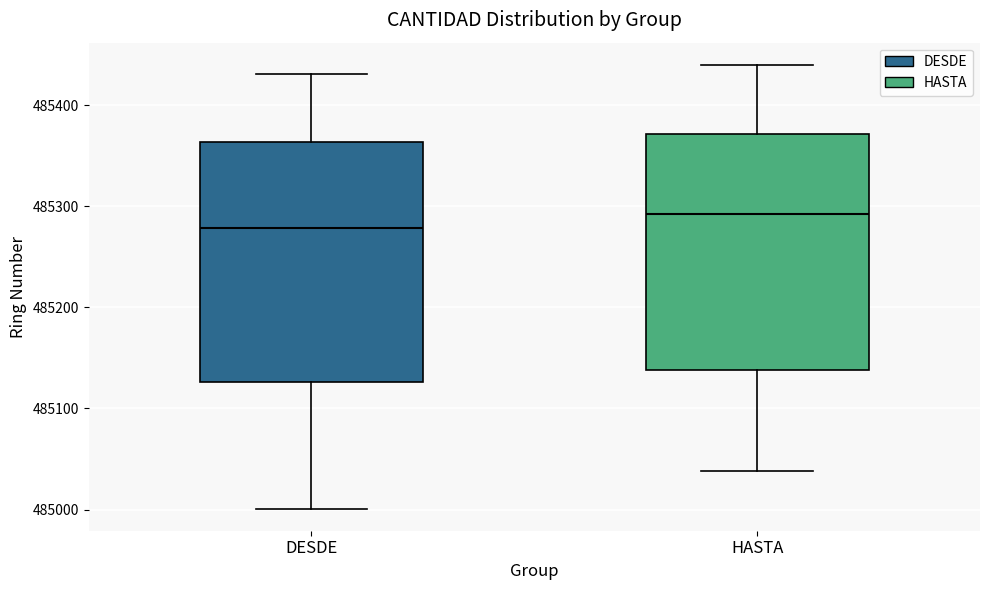

Which box has the lowest median line?

DESDE